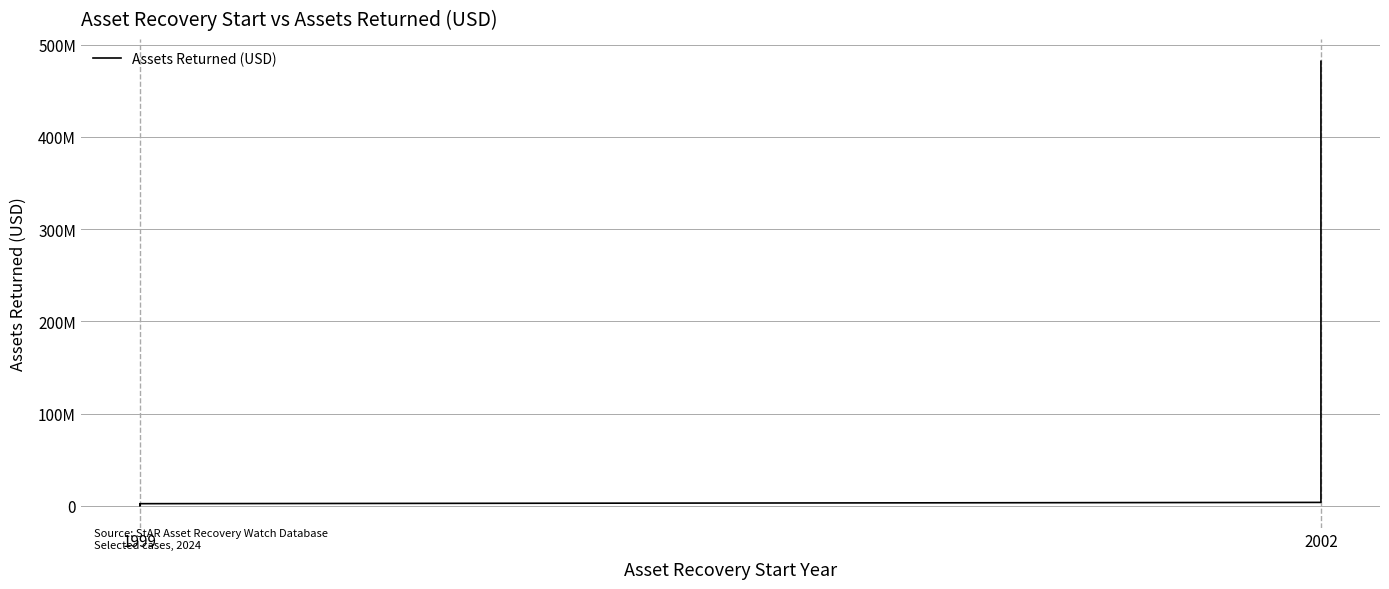

What is the smallest value displayed?

67114